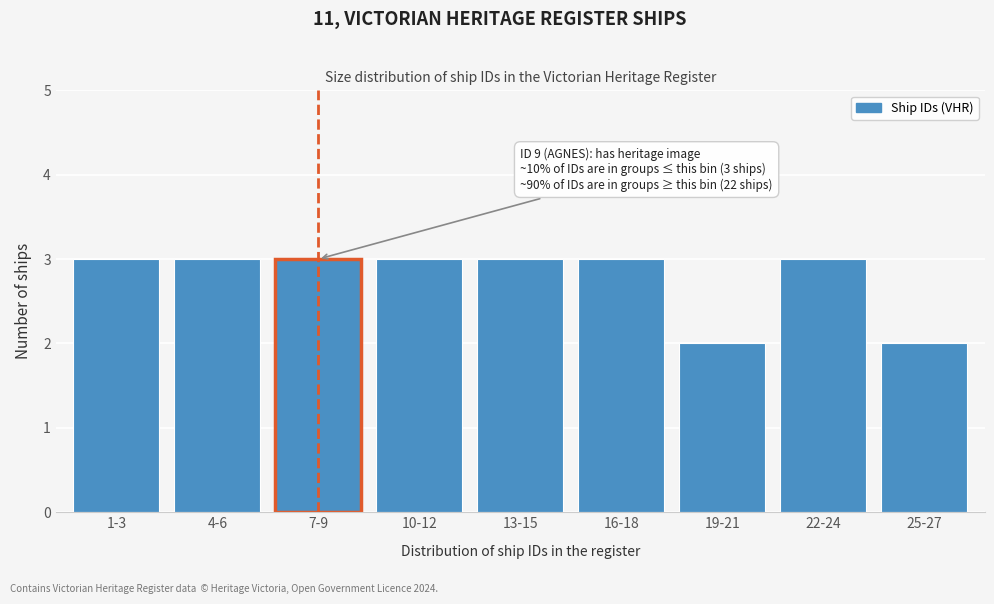

Reading left to right, list all the values displayed in this chart.

3	3	3	3	3	3	2	3	2